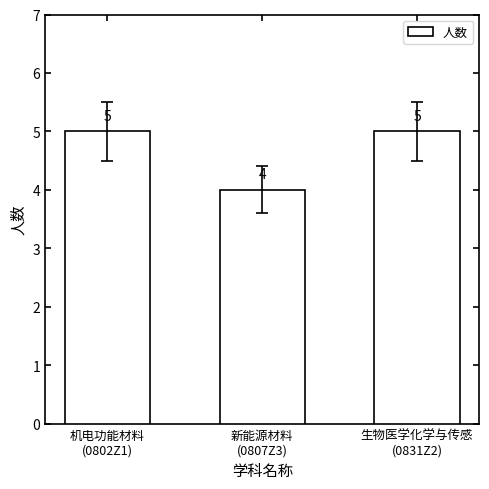

What position from the right is 新能源材料
(0807Z3)?

2